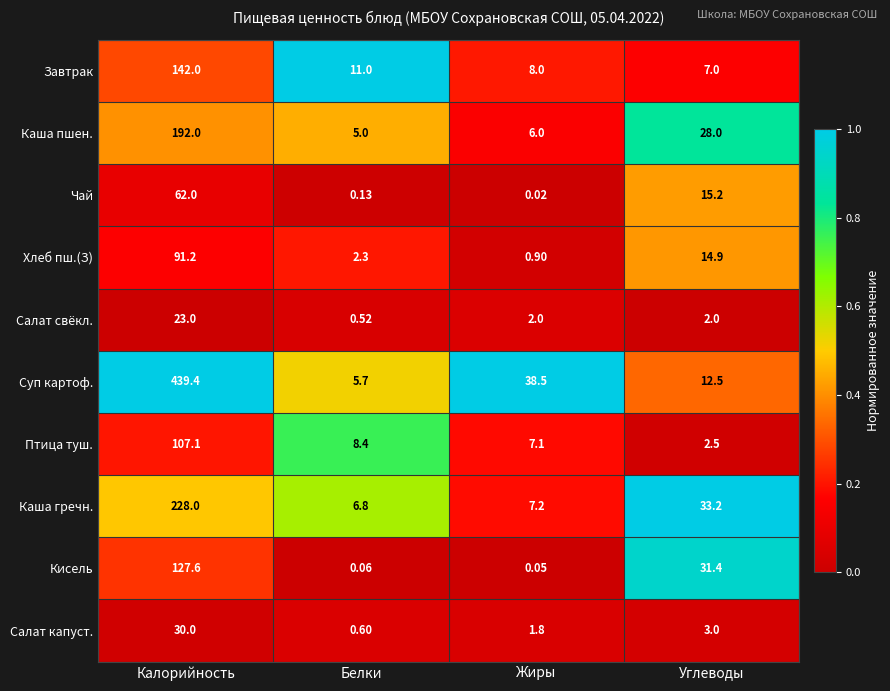

Which series has the largest total across all categories?

Суп картоф.